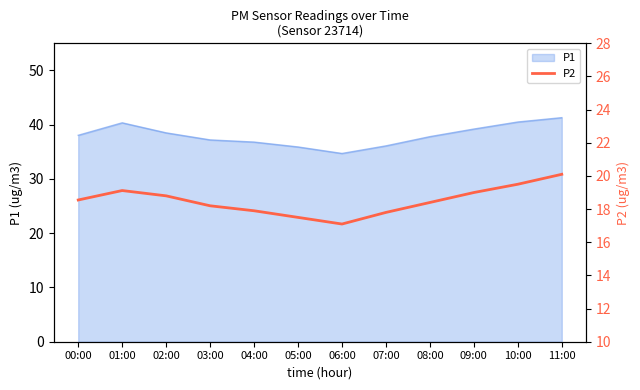

True or false: the data shows 28.5 at 05:00.

False